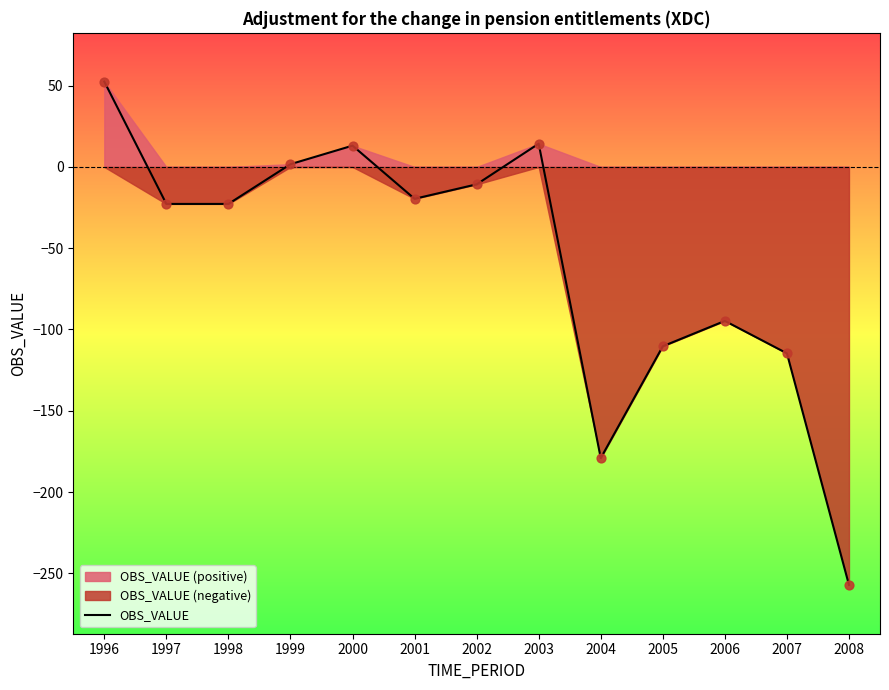

Which has a higher value, 2006 or 2001?

2001